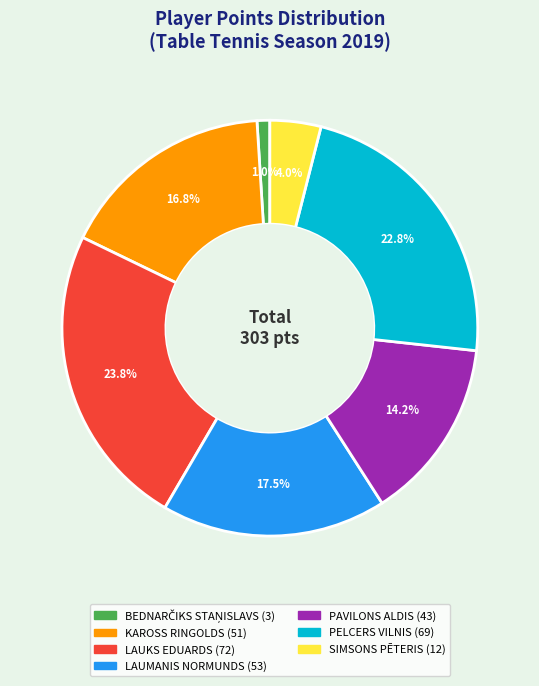

To the nearest percent, what is the average slice percentage?

14%